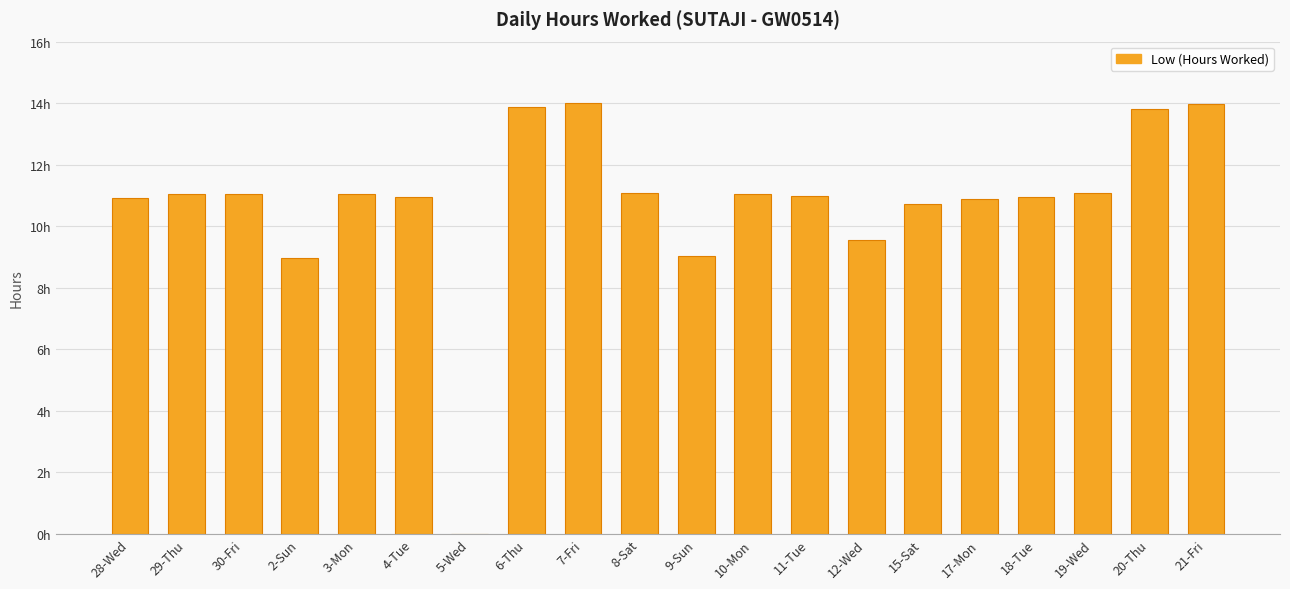

What value does the data have at 17-Mon?

10.9